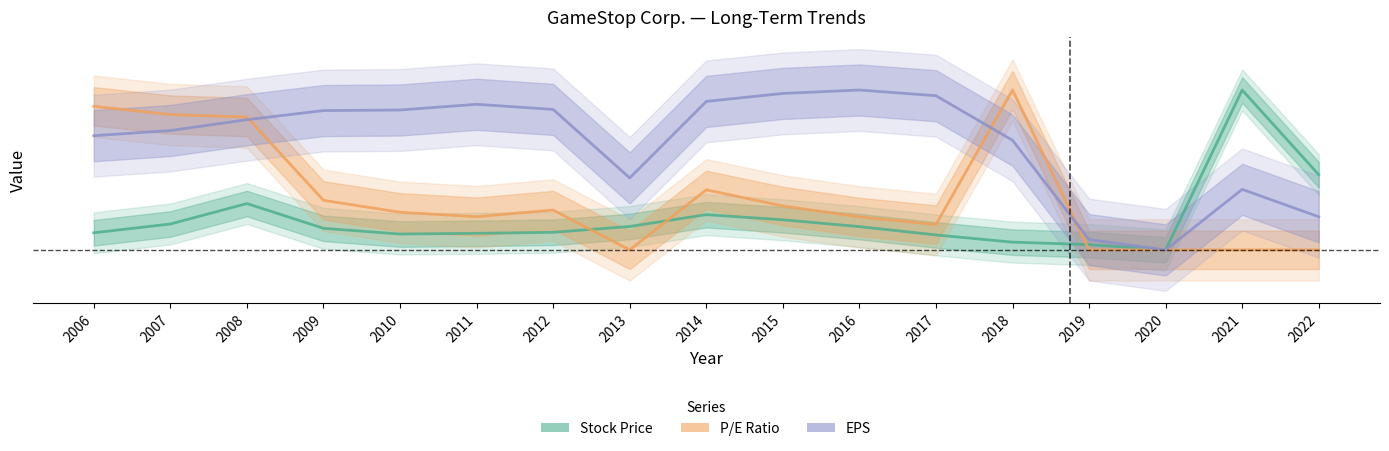

What is the difference between the maximum and minimum values in the Stock Price series?

1.0